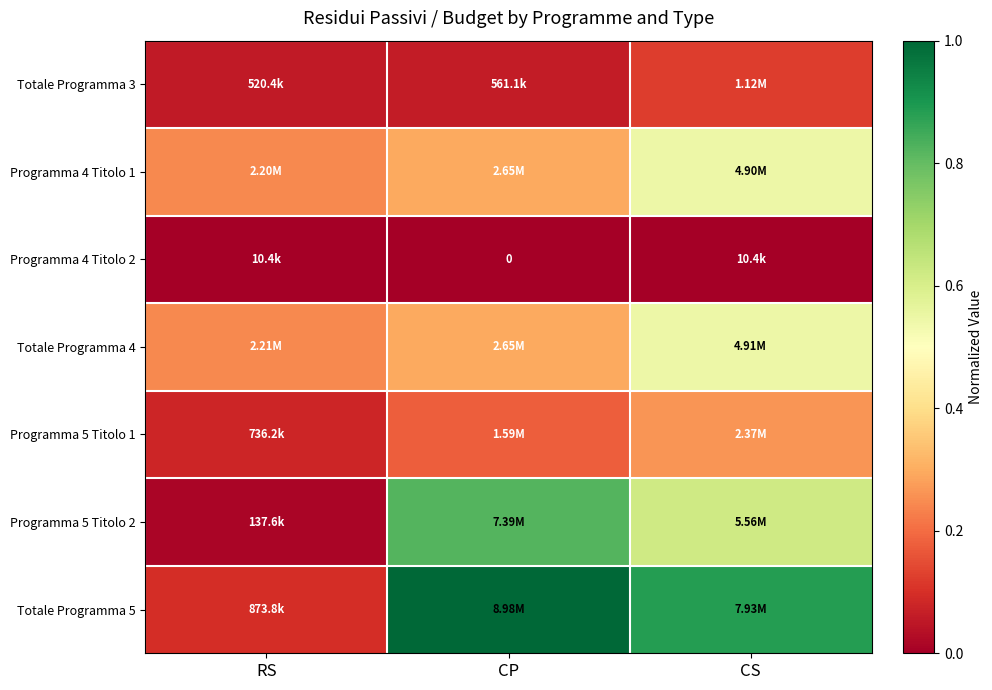

How many categories are shown in the chart?

3